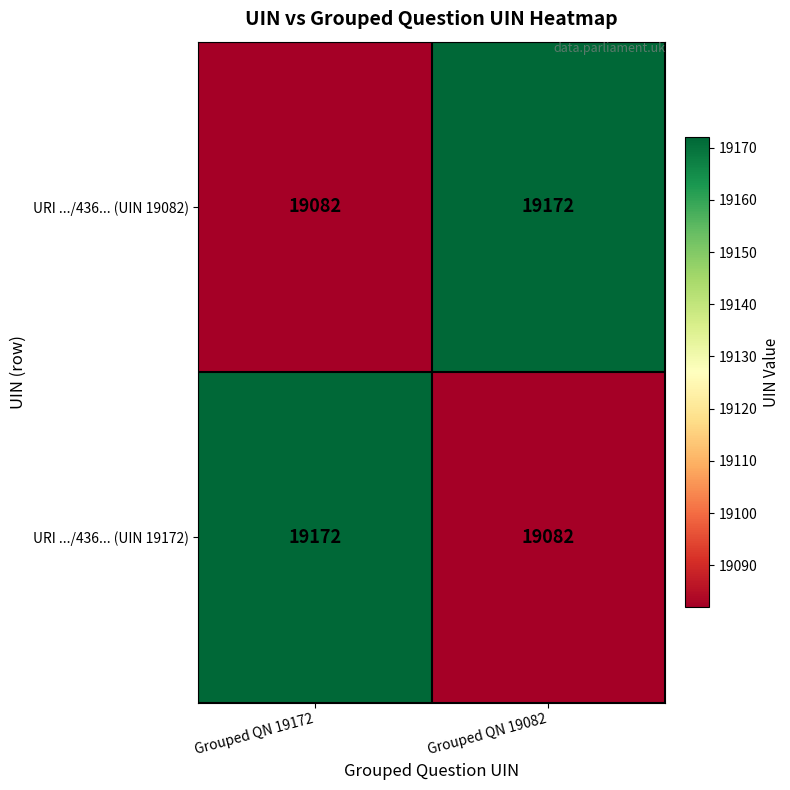

What is the smallest value displayed?

19082